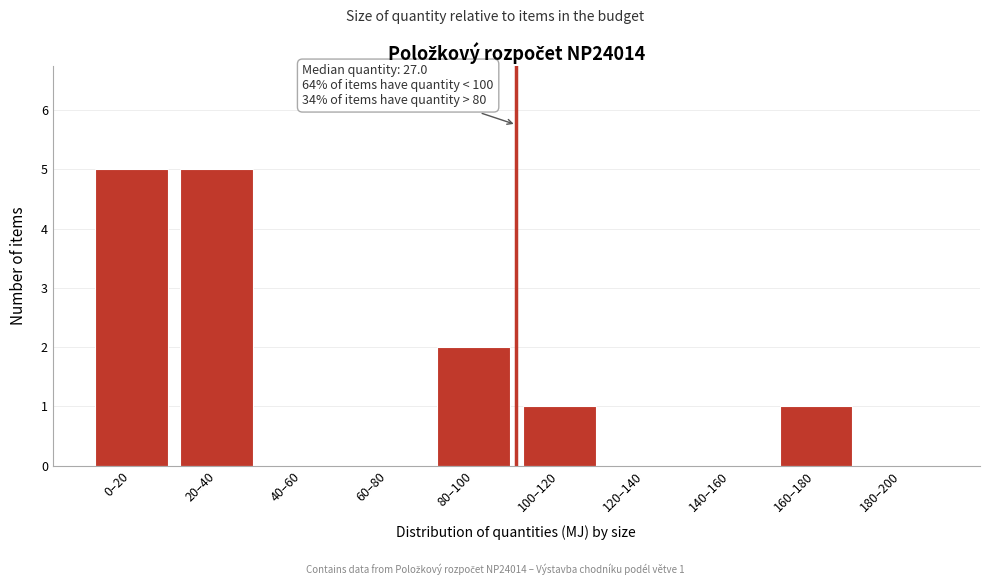

Reading left to right, extract all data points from this chart.

0–20=5	20–40=5	40–60=0	60–80=0	80–100=2	100–120=1	120–140=0	140–160=0	160–180=1	180–200=0